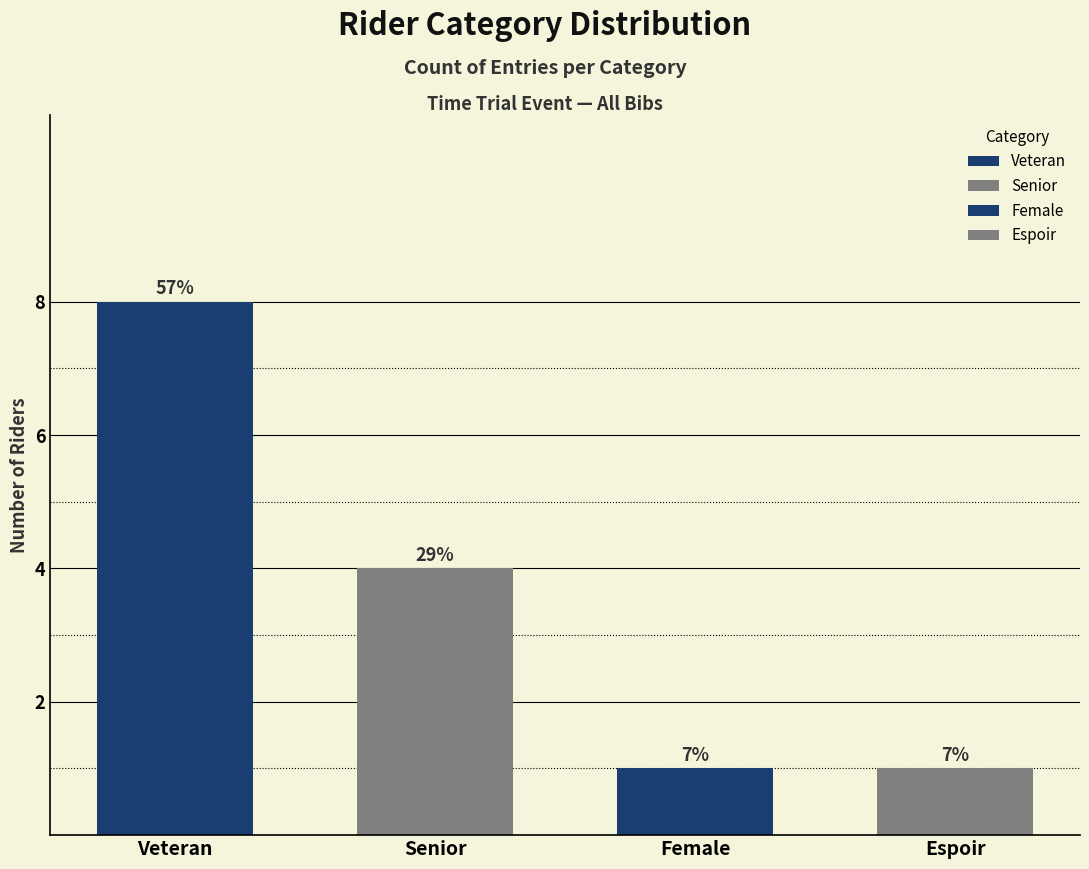

What is the sum of all values?

14